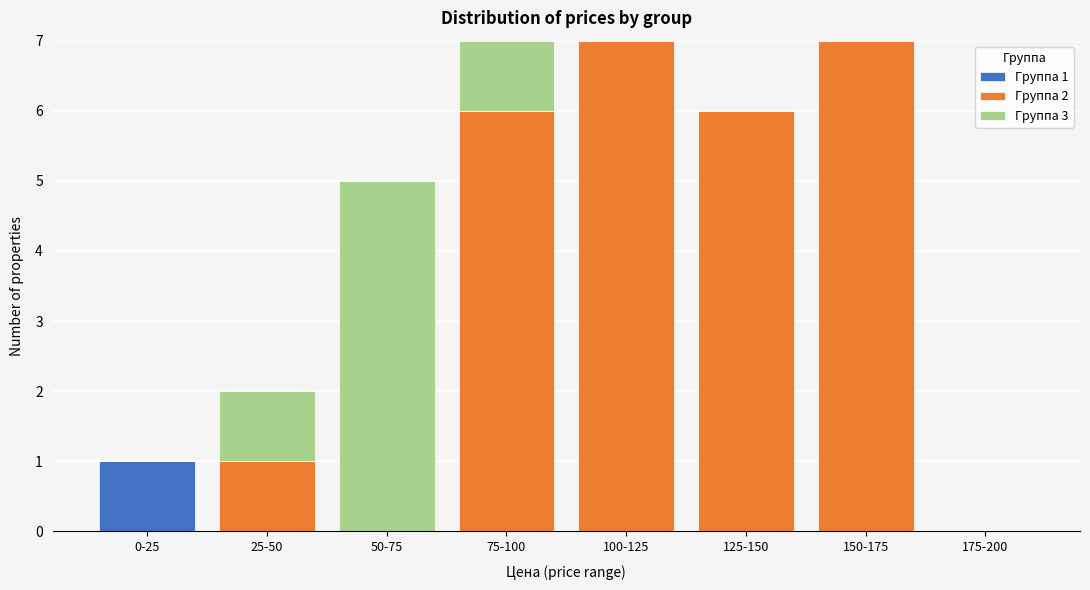

Reading left to right, list the values for the Группа 1 series.

0-25=1	25-50=0	50-75=0	75-100=0	100-125=0	125-150=0	150-175=0	175-200=0